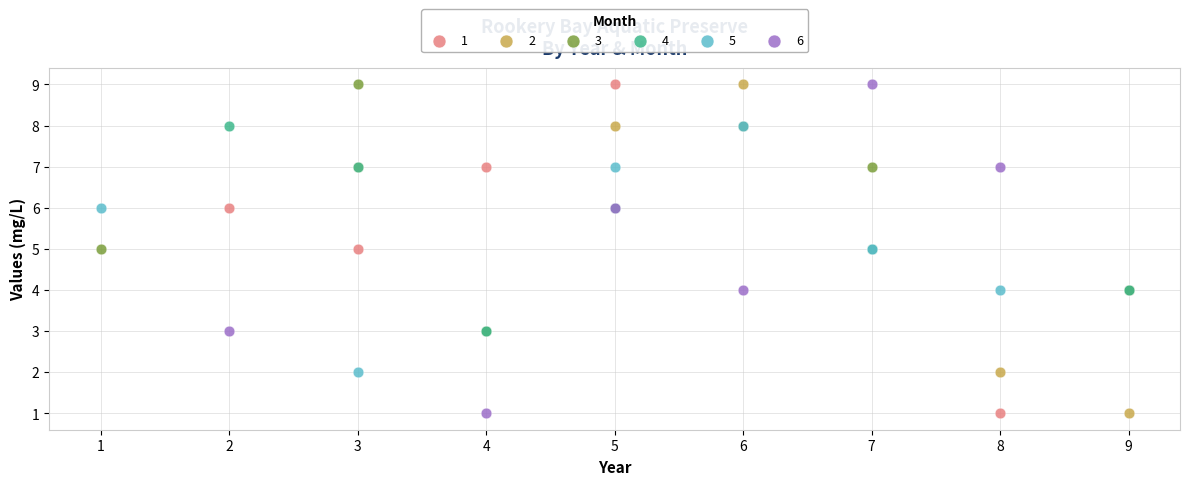

What are all the series names shown in the legend?

1, 2, 3, 4, 5, 6